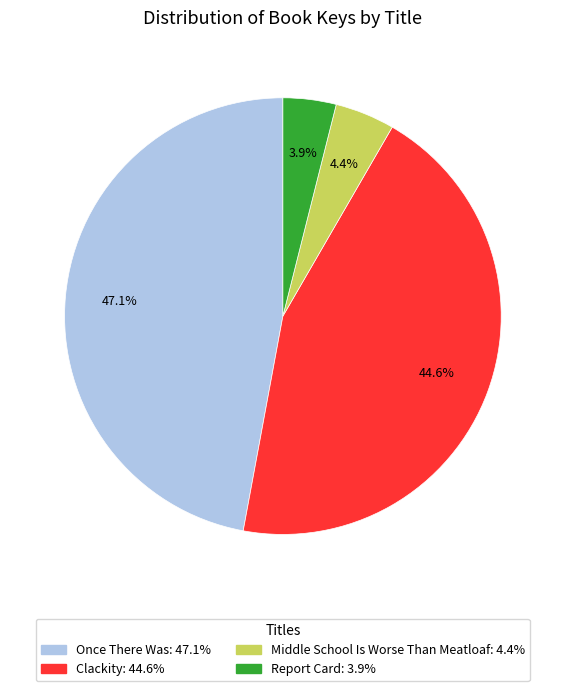

What percentage is the Clackity slice, to the nearest percent?

45%